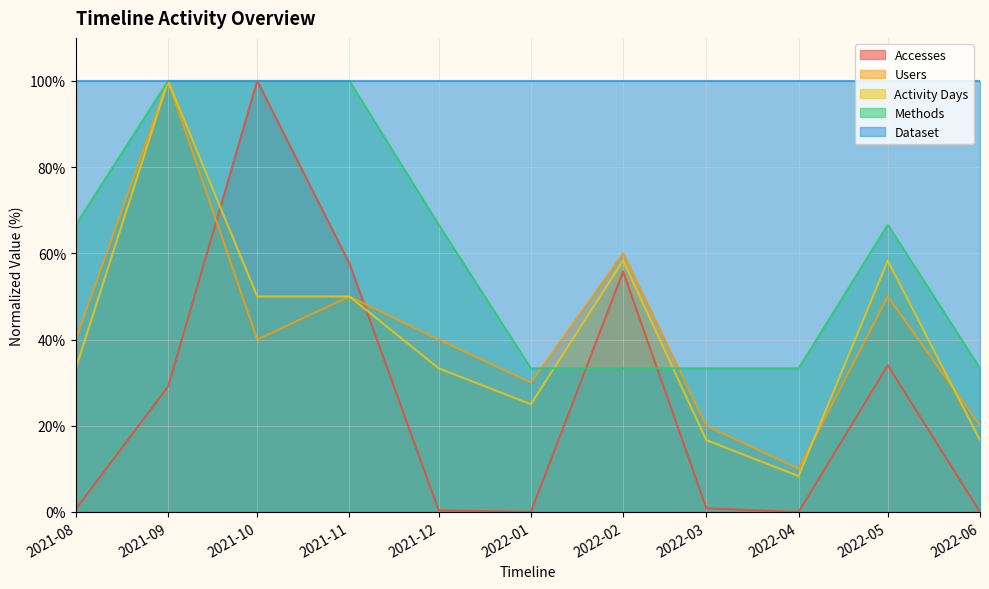

Which series changed the most between 2021-10 and 2022-02?

Methods